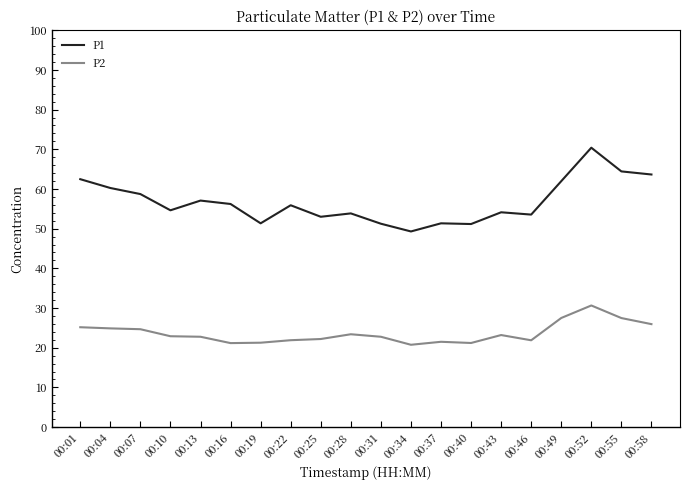

What is the approximate value of P2 at 00:04?

24.9